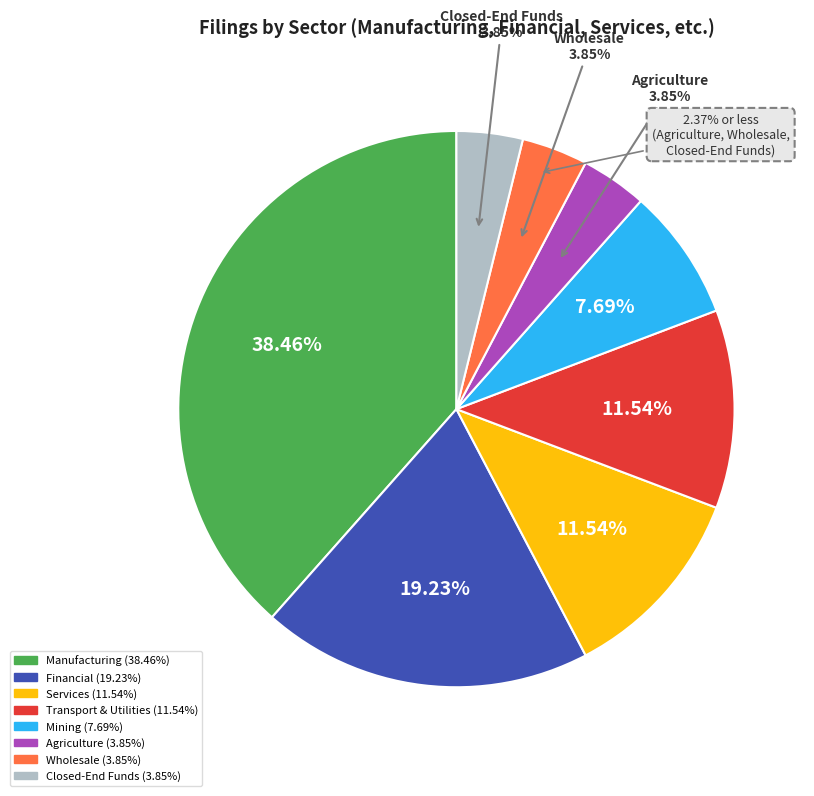

To the nearest percent, what portion does Manufacturing represent?

38%